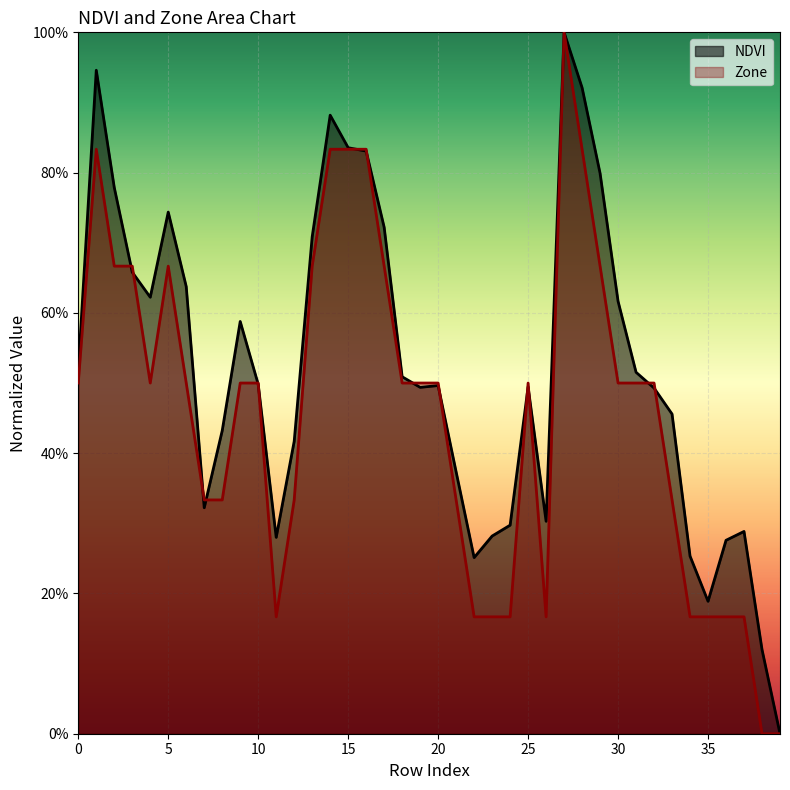

List the labels in order of Zone value, largest first.

27, 1, 14, 15, 16, 28, 2, 3, 5, 13, 17, 29, 0, 4, 6, 9, 10, 18, 19, 20, 25, 30, 31, 32, 7, 8, 12, 21, 33, 11, 22, 23, 24, 26, 34, 35, 36, 37, 38, 39